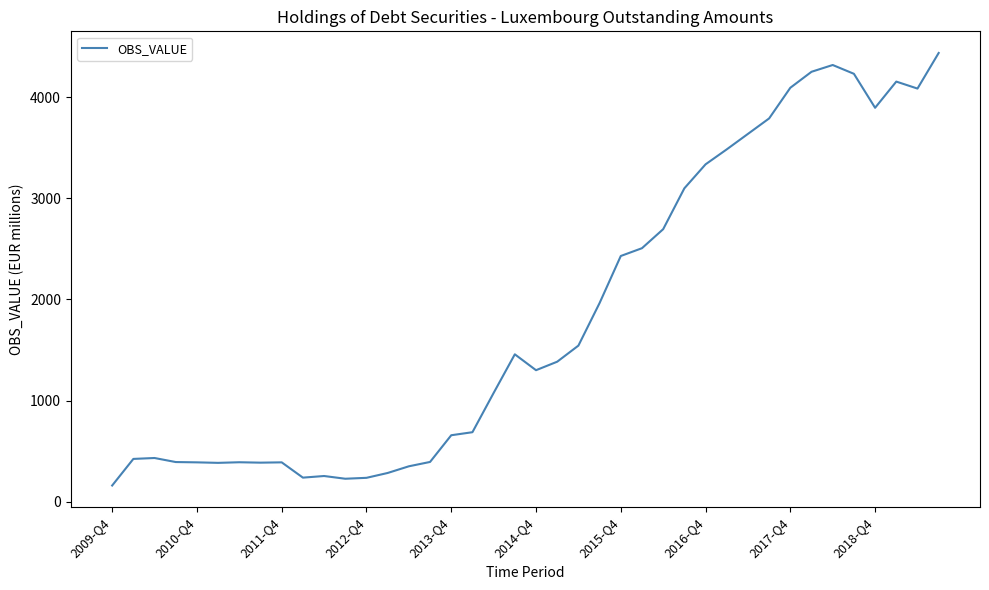

What is the difference between the maximum and minimum values?

4276